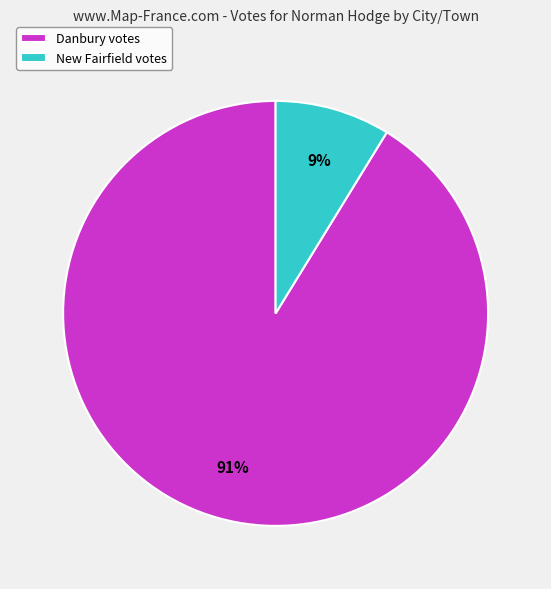

To the nearest percent, what is the difference between the Danbury and New Fairfield slice percentages?

82%